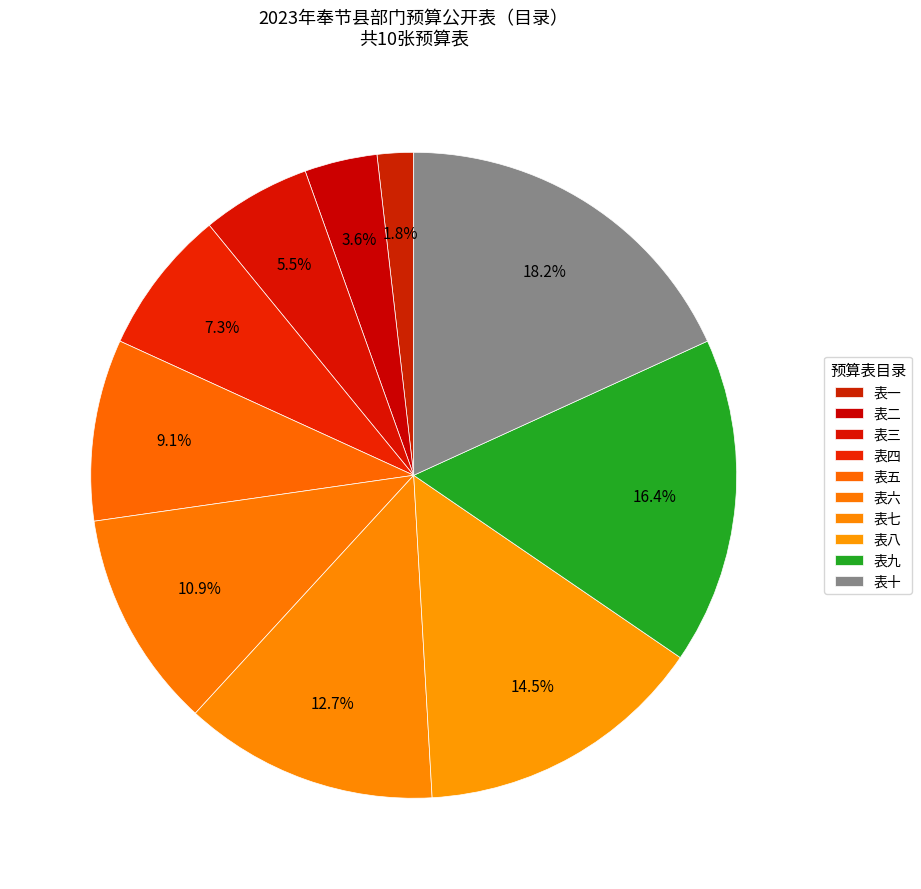

What percentage is the 表五 slice, to the nearest percent?

9%